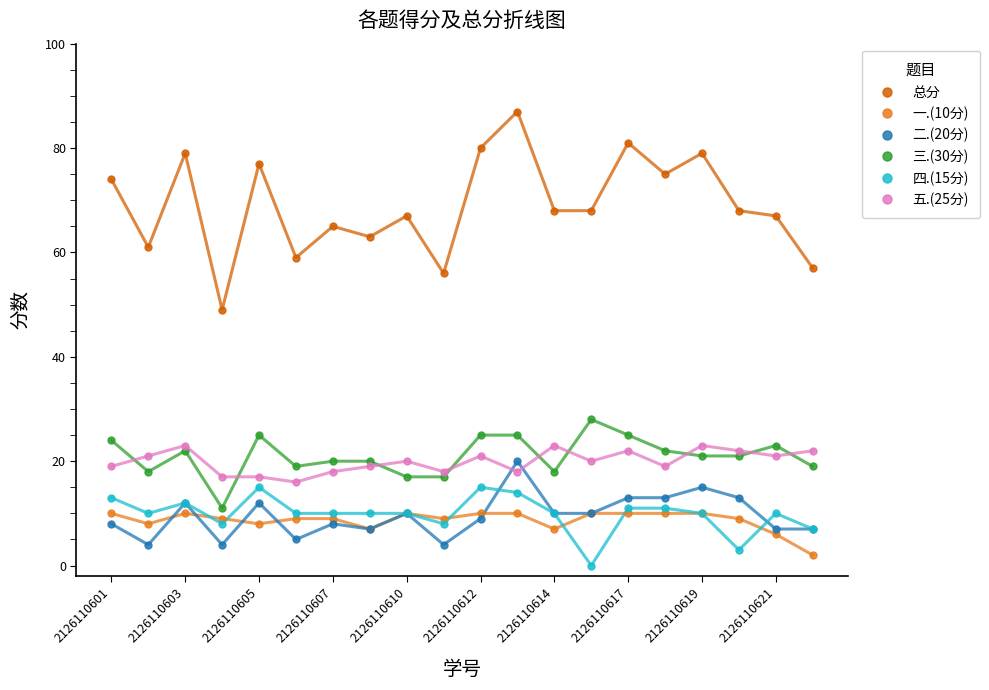

True or false: 五.(25分) and 二.(20分) cross at least once.

True